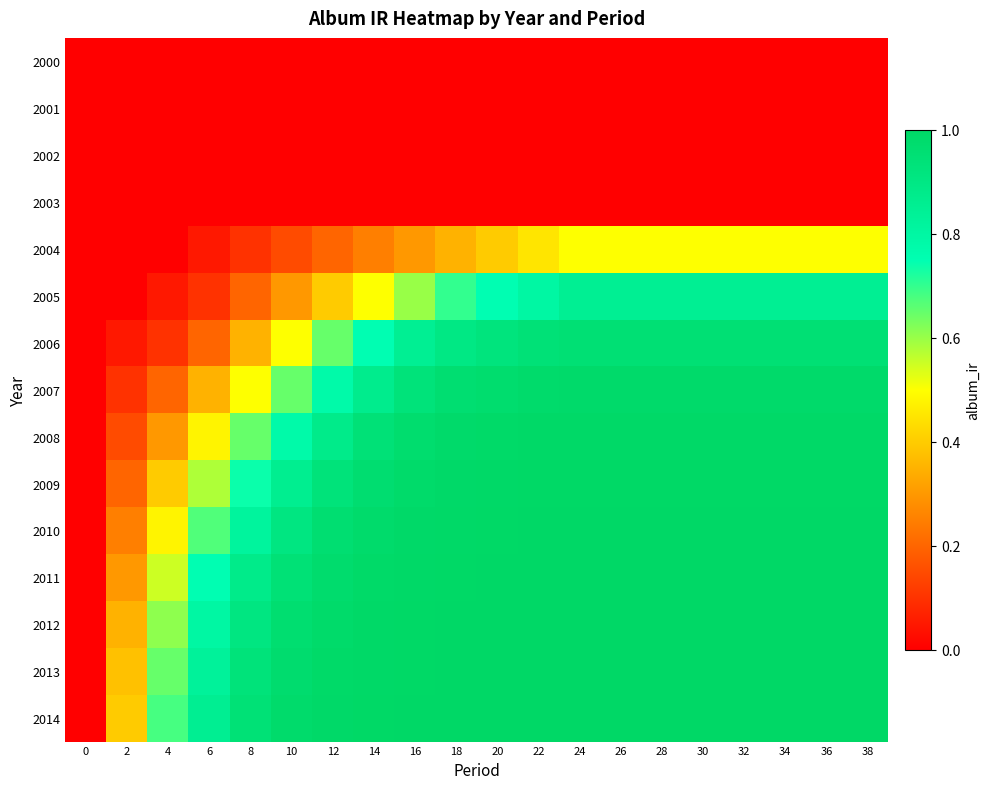

Which has a higher value, 18 or 10?

18